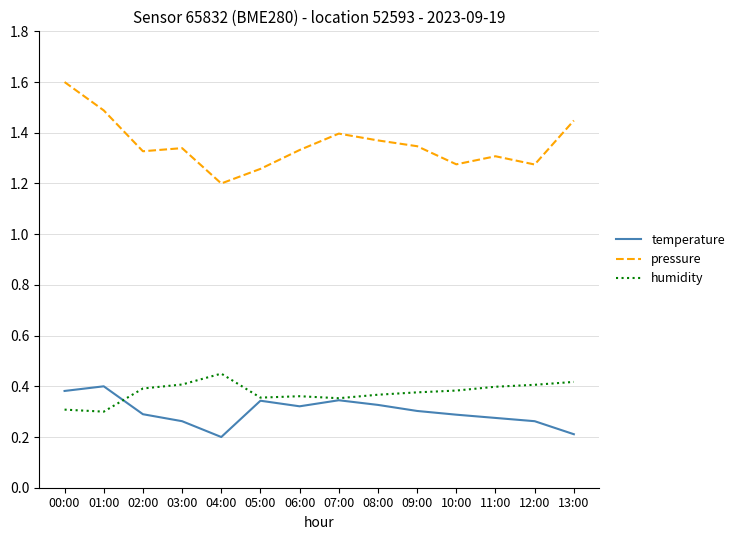

Which series has the largest range (max minus min)?

pressure